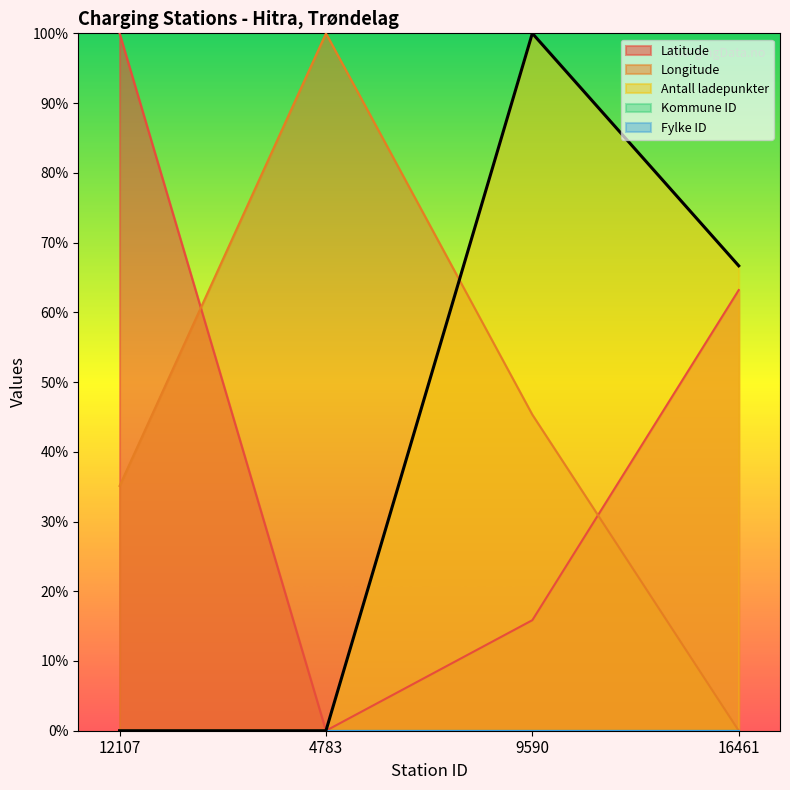

Which series has the largest range (max minus min)?

Latitude